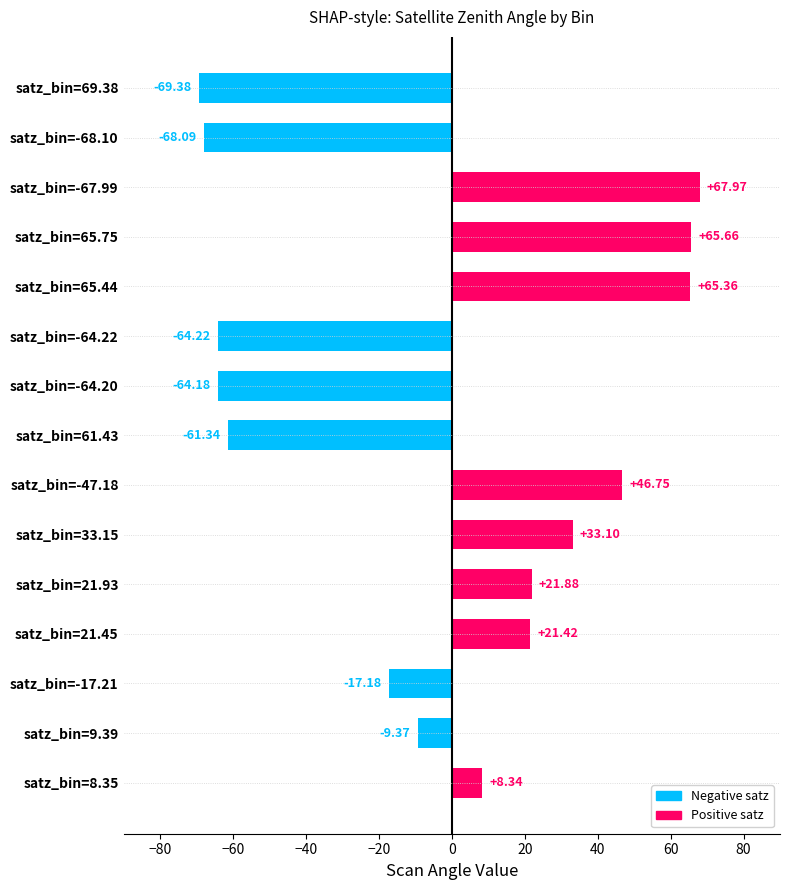

Rank the categories by value from highest to lowest.

satz_bin=-67.99, satz_bin=65.75, satz_bin=65.44, satz_bin=-47.18, satz_bin=33.15, satz_bin=21.93, satz_bin=21.45, satz_bin=8.35, satz_bin=9.39, satz_bin=-17.21, satz_bin=61.43, satz_bin=-64.20, satz_bin=-64.22, satz_bin=-68.10, satz_bin=69.38